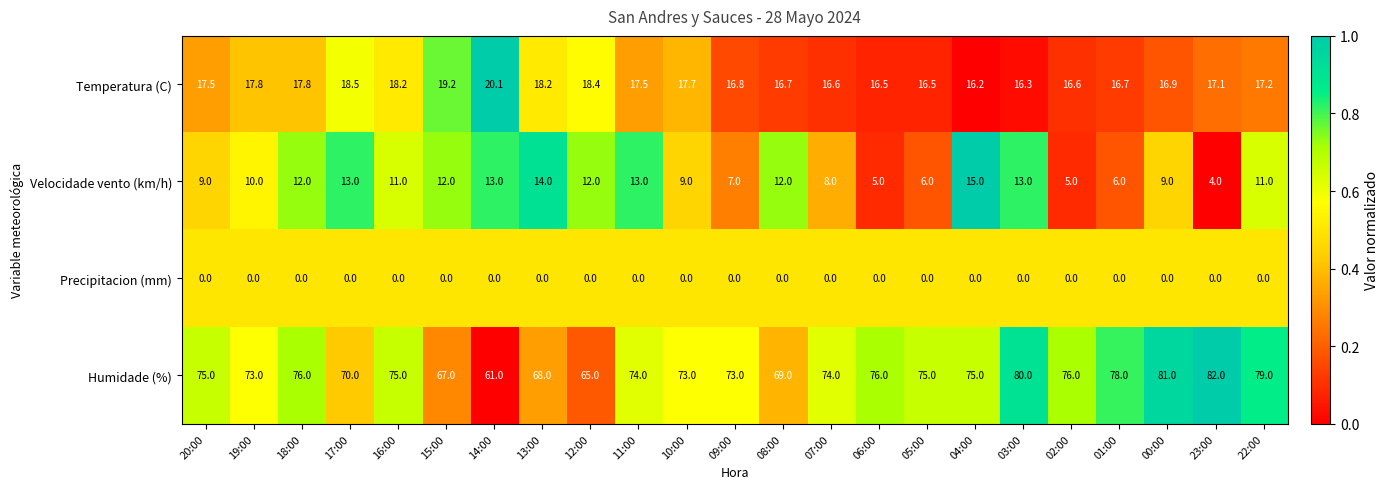

What is the lowest value of the Temperatura (C) series?

16.2